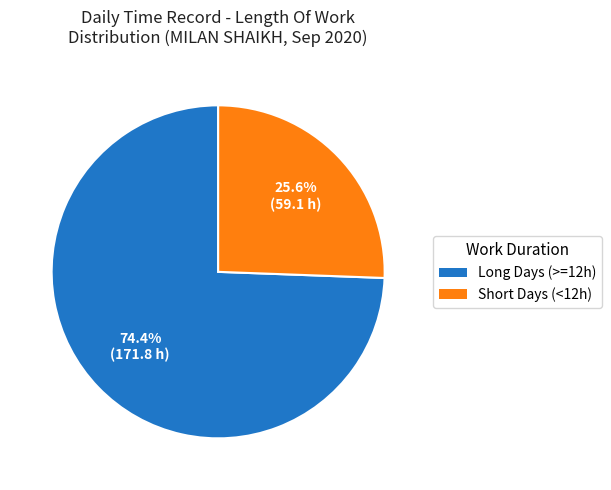

Is there any slice that represents more than half of the pie?

Yes